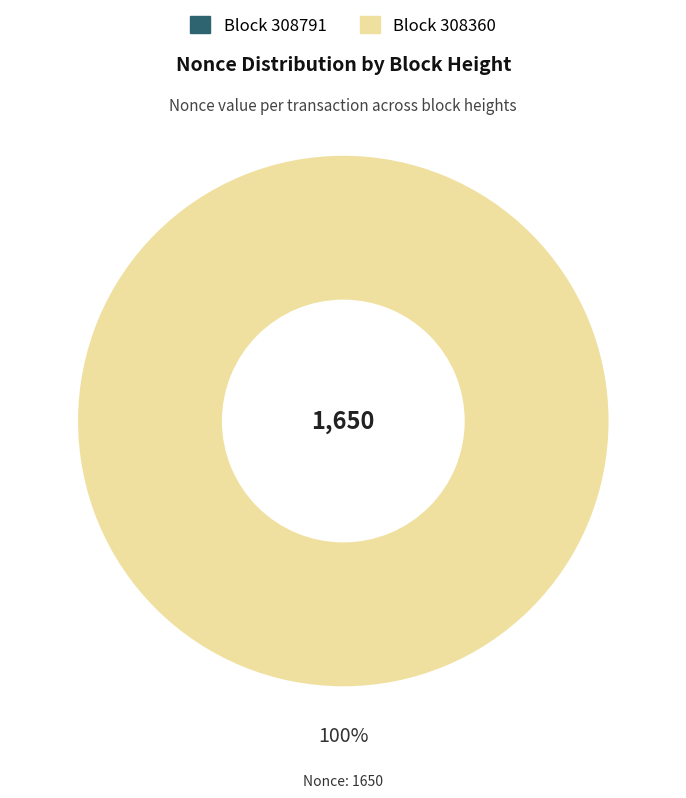

How many slices are in this pie chart?

2